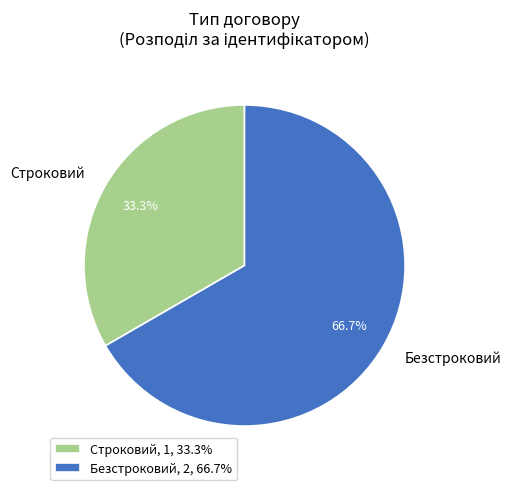

What is the ratio of the value at Строковий to the value at Безстроковий?

0.5